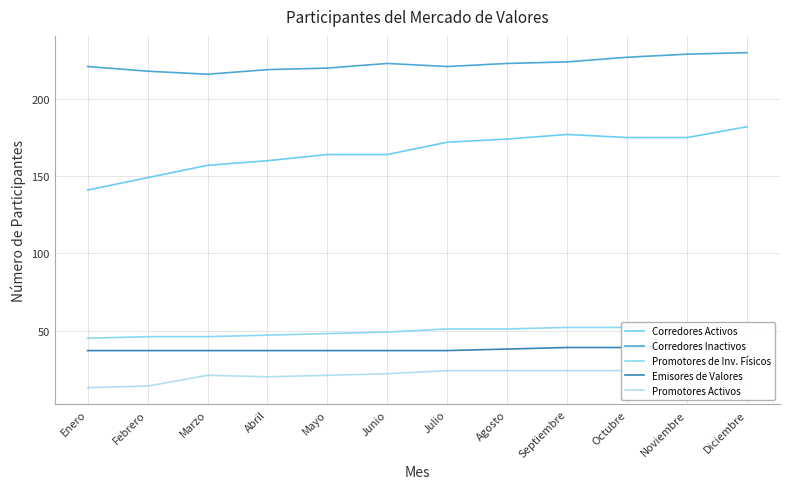

How many values in the Corredores Inactivos series exceed 223?

4